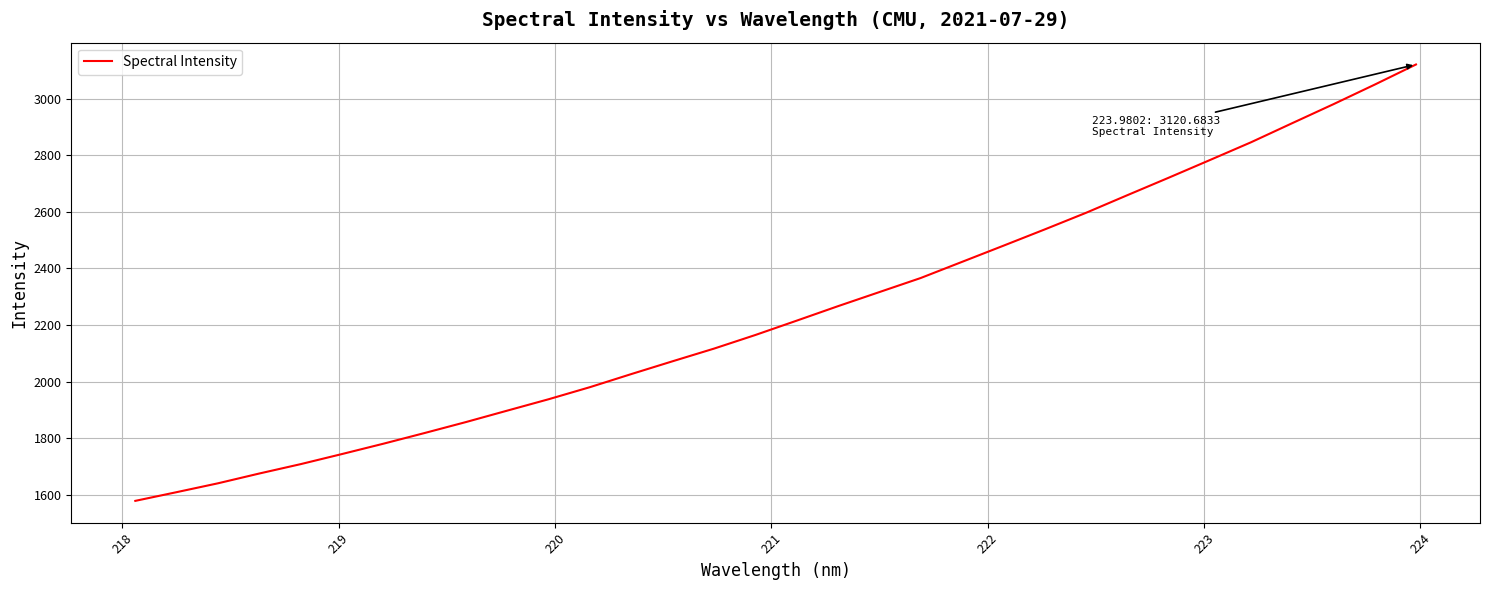

What is the greatest value displayed?

3120.7